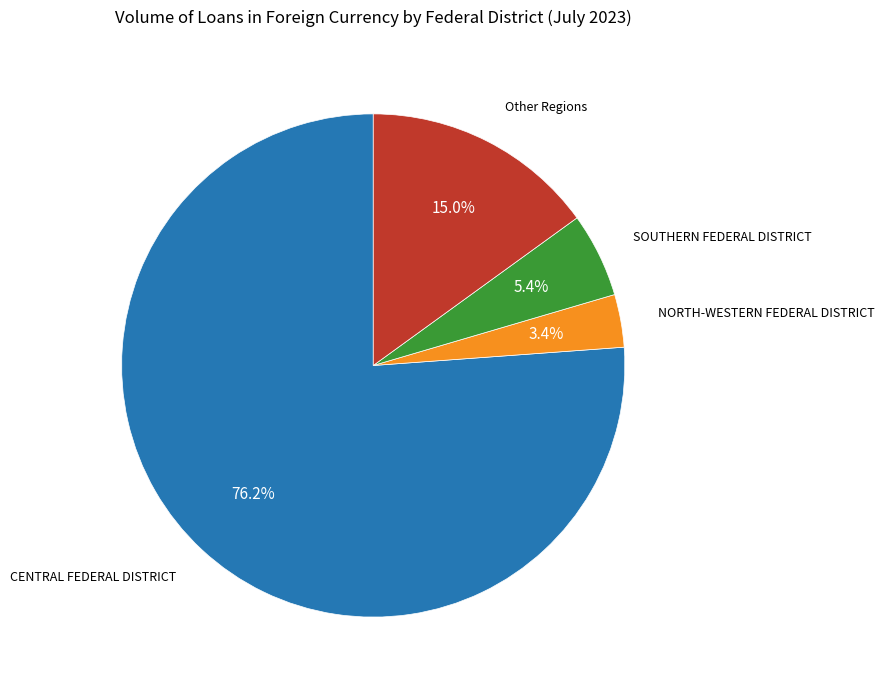

Does any single category account for the majority?

Yes